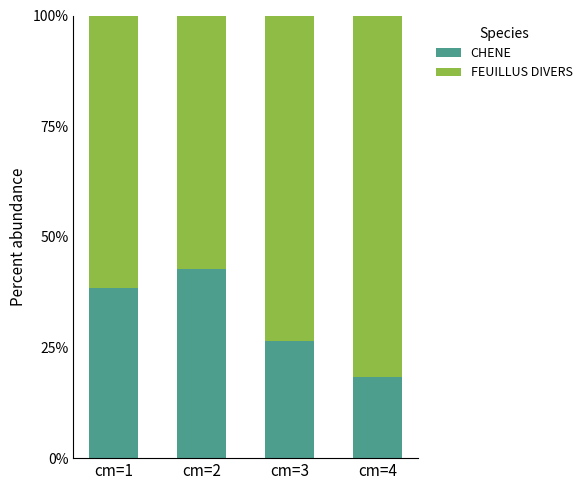

What is the total value across all series at cm=3?

100.0